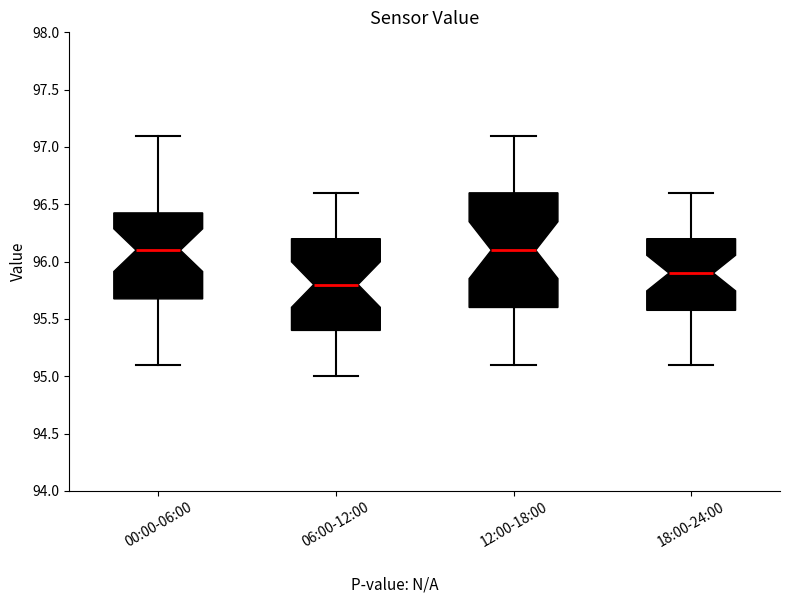

Reading left to right, transcribe this box plot: for each box, give where its median line is, the range the box spans, and where its two whiskers end, as read against the y-axis. The values are not printed on the chart, so give them approximately, as read against the axis.

00:00-06:00: median 96.10, box 95.70 to 96.45, whiskers 95.10 to 97.10
06:00-12:00: median 95.80, box 95.40 to 96.20, whiskers 95.00 to 96.60
12:00-18:00: median 96.10, box 95.60 to 96.60, whiskers 95.10 to 97.10
18:00-24:00: median 95.90, box 95.60 to 96.20, whiskers 95.10 to 96.60